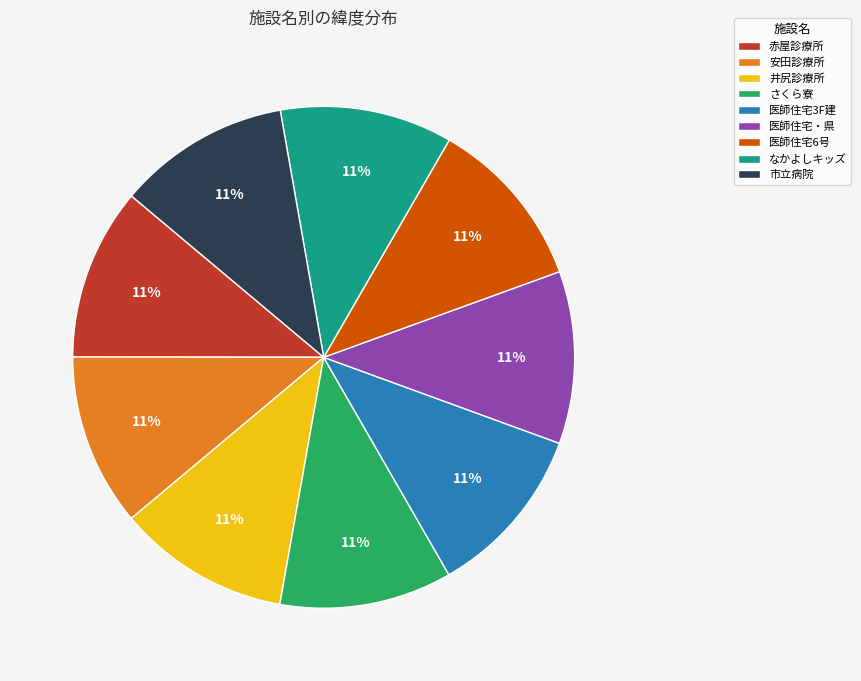

To the nearest percent, what percentage of the pie is 安田診療所?

11%